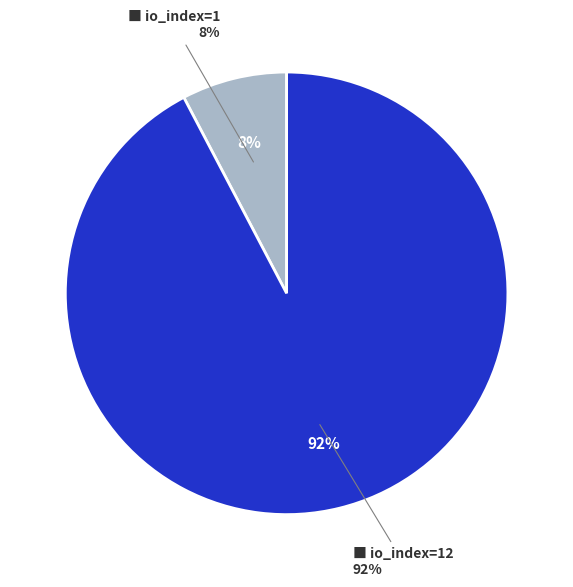

What percentage is the io_index=12 slice, to the nearest percent?

92%